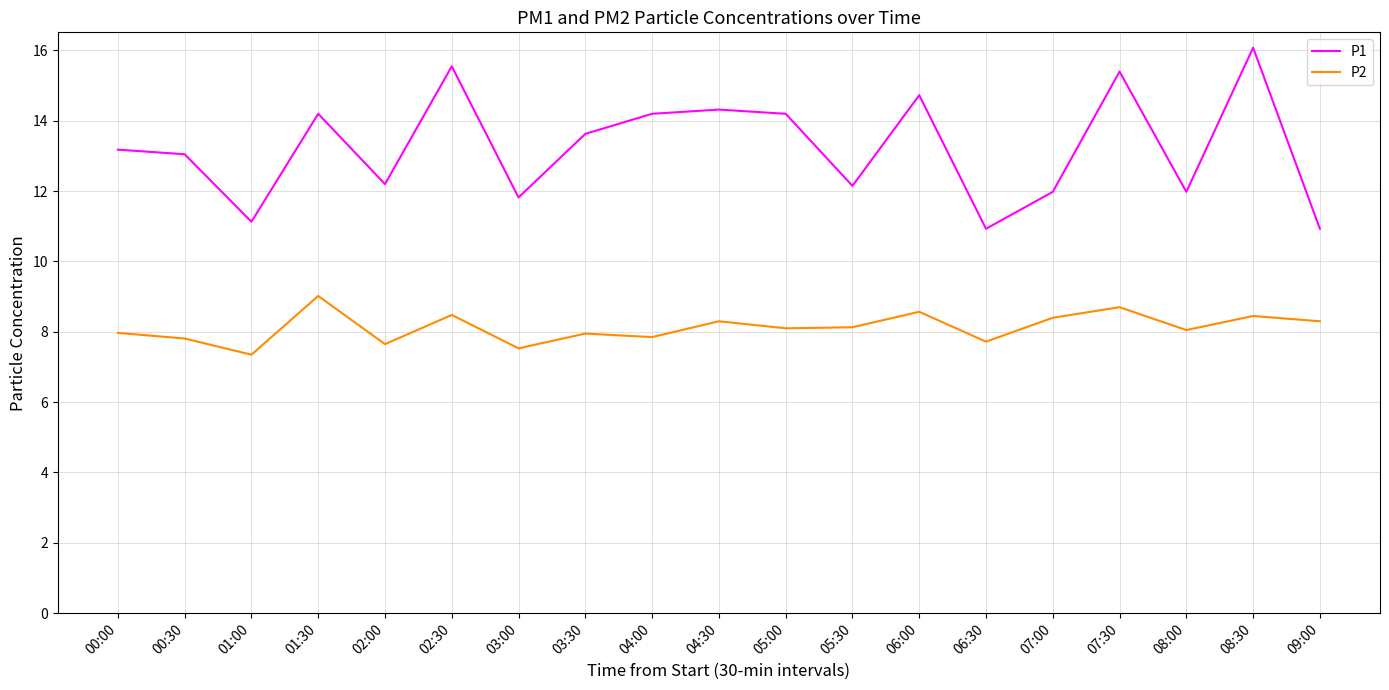

What is the difference between the P2 values at 03:00 and 01:30?

1.5